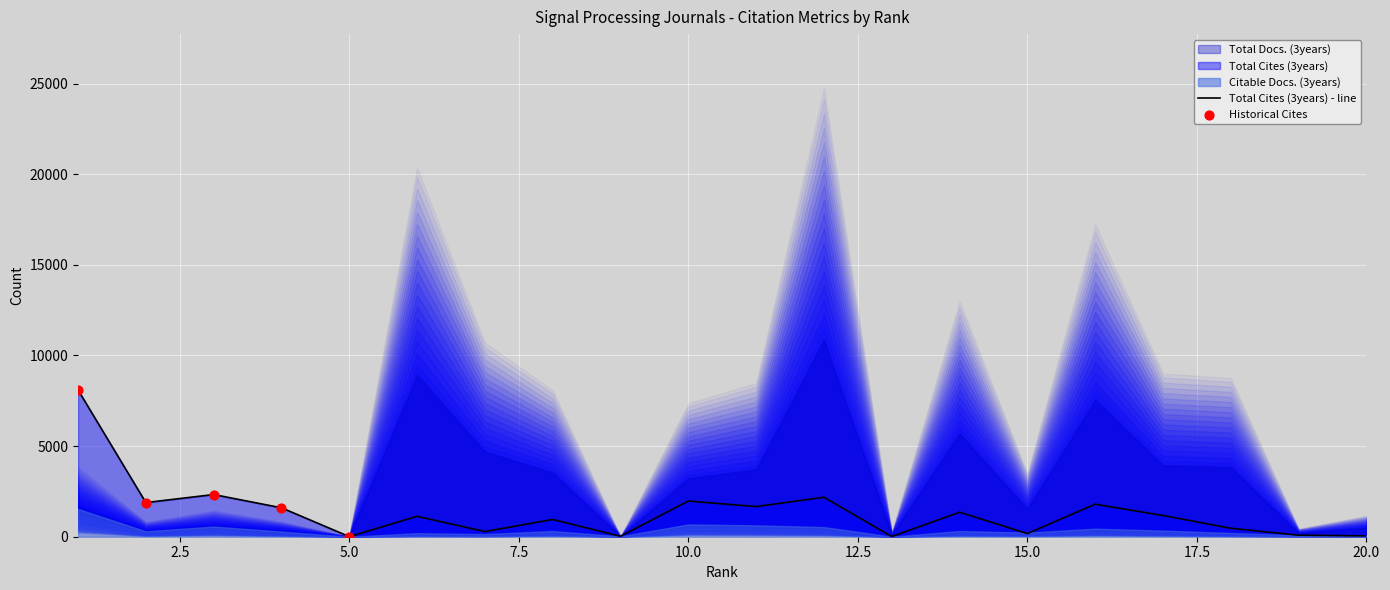

Which series reaches the maximum Y coordinate?

Total Docs. (3years)